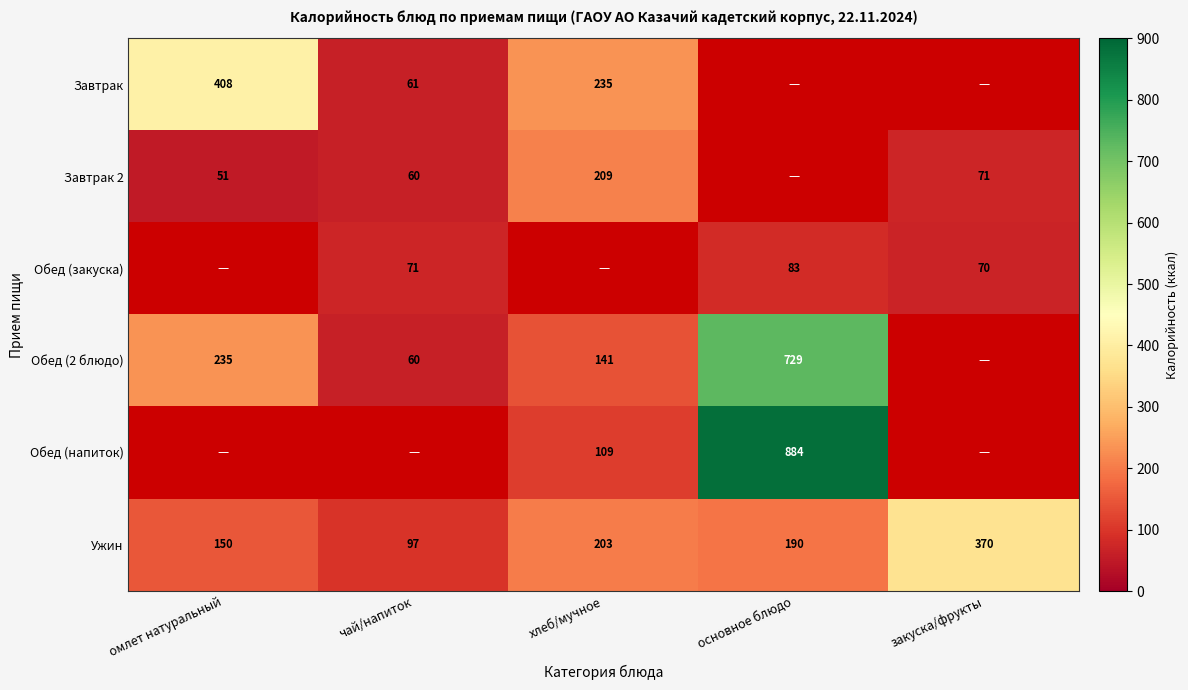

At which label is Ужин closest to 233?

хлеб/мучное